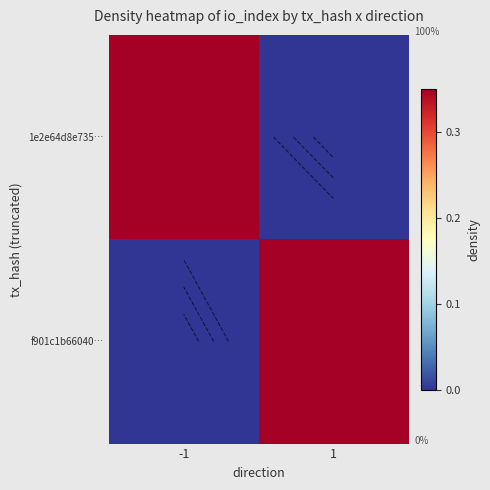

Which category has the lowest value in the f901c1b66040… series?

-1